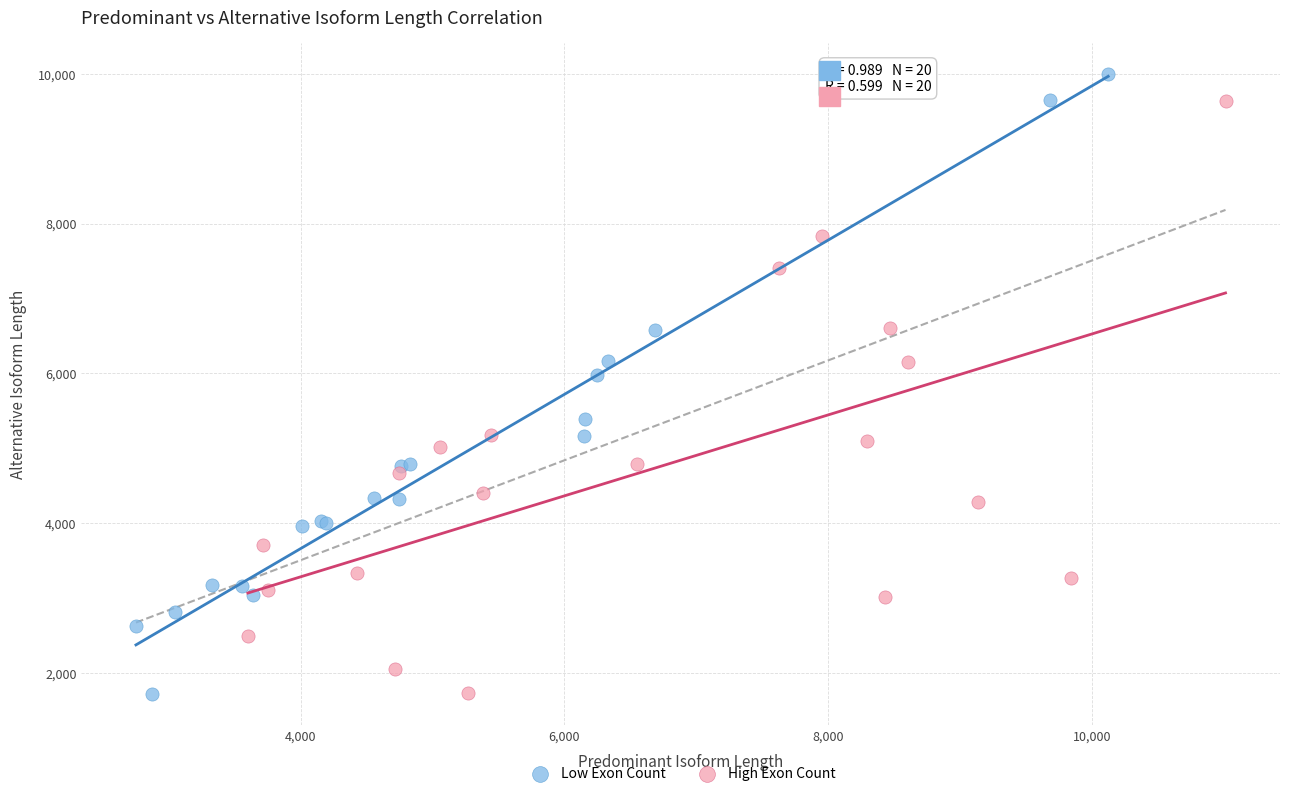

Which series has the largest Y range (max minus min)?

Low Exon Count